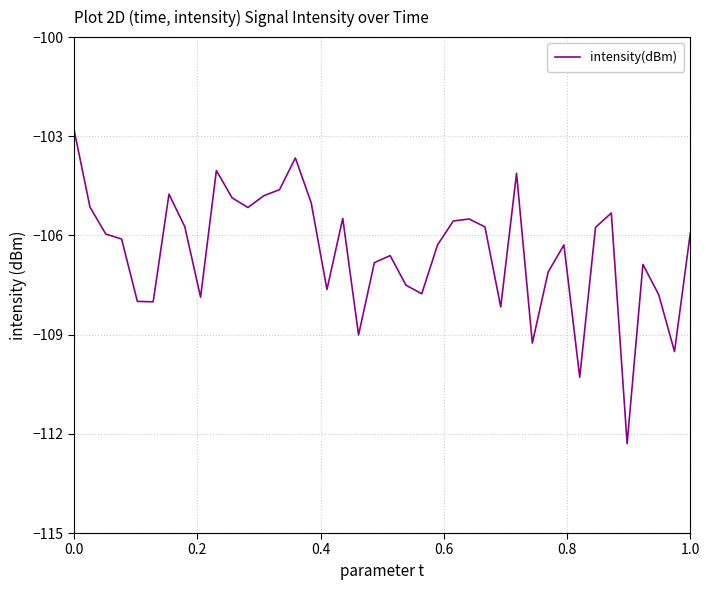

What is the greatest value displayed?

-102.8